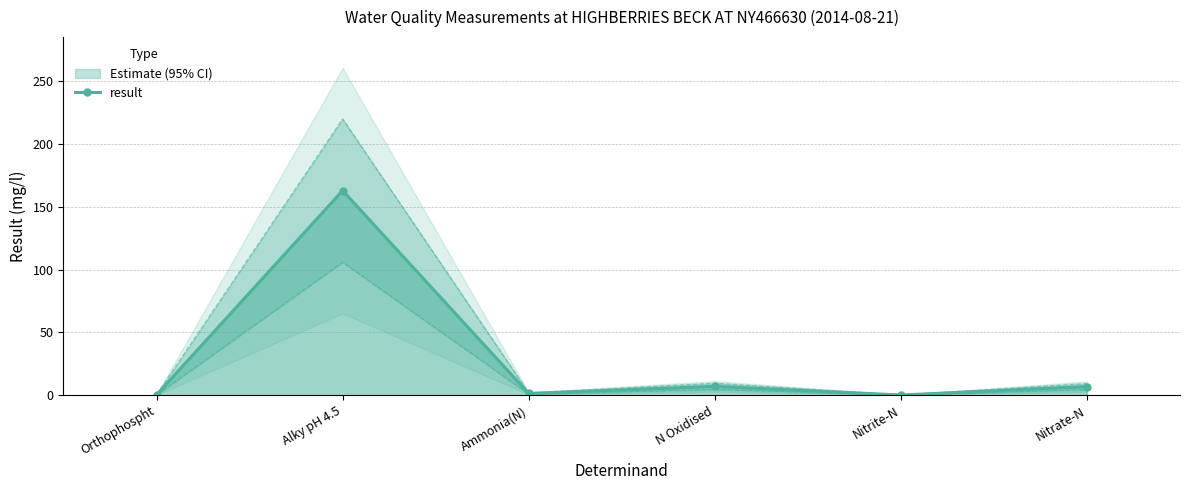

List the labels in order of value, largest first.

Alky pH 4.5, N Oxidised, Nitrate-N, Ammonia(N), Orthophospht, Nitrite-N